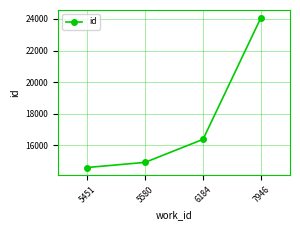

What is the value of the 1st point from the left?

14572